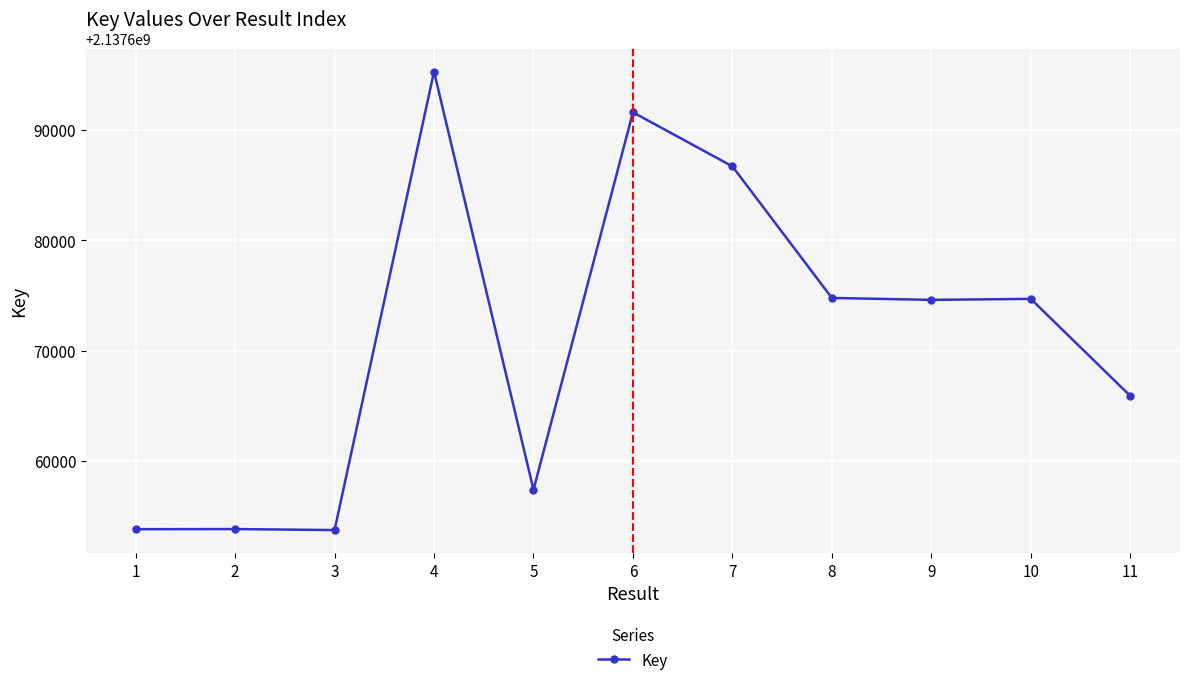

What is the maximum value shown in the chart?

2137695276